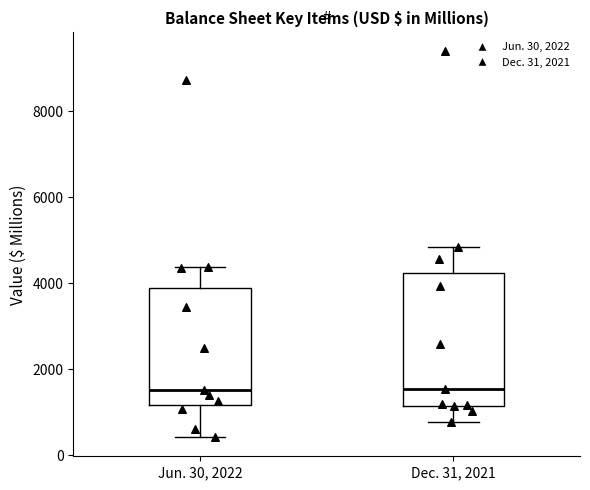

Reading left to right, read every box against the y-axis: the position of its median line, the range the box covers, and the ends of its whiskers. The values are not printed on the chart, so give them approximately, as read against the axis.

Jun. 30, 2022: median 1600, box 1200 to 3800, whiskers 400 to 4400
Dec. 31, 2021: median 1600, box 1200 to 4200, whiskers 800 to 4800